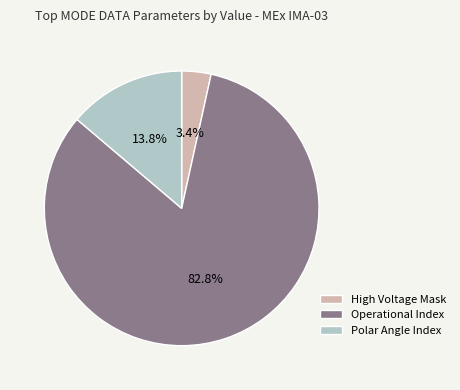

Between Polar Angle Index and Operational Index, which is larger?

Operational Index